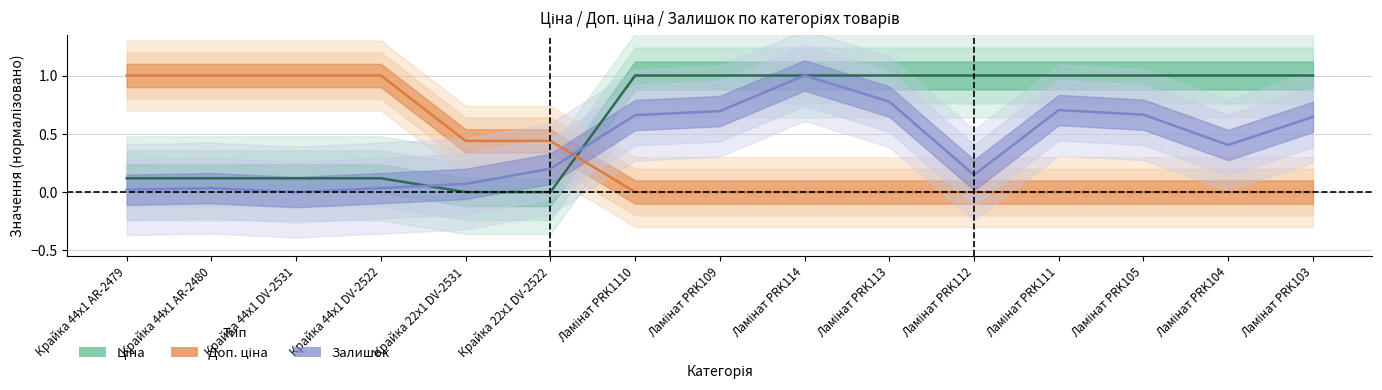

What is the value of the Доп. ціна point at the 4th from the left?

1.0